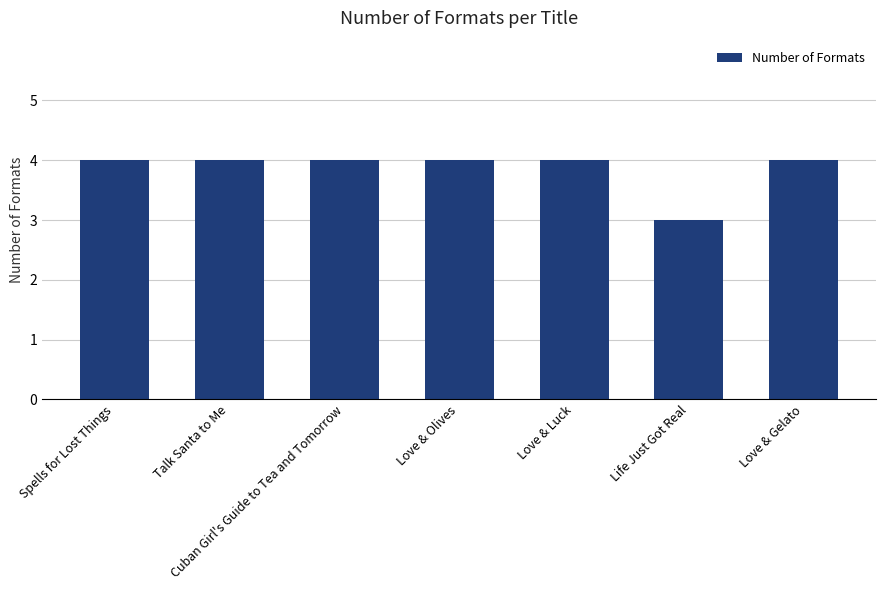

Reading left to right, transcribe all the data shown in this chart.

4	4	4	4	4	3	4